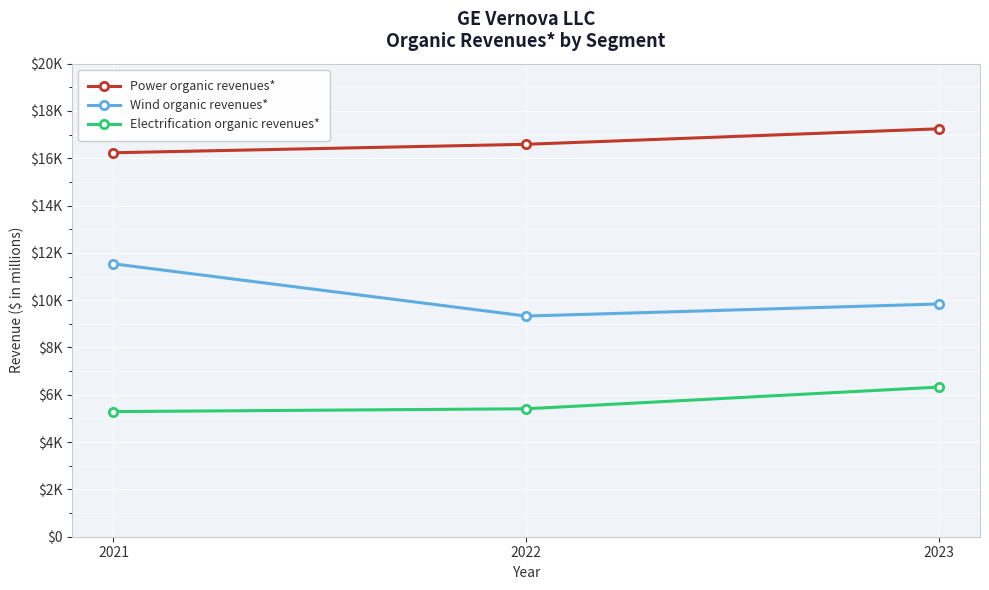

What are all the series names shown in the legend?

Power organic revenues*, Wind organic revenues*, Electrification organic revenues*